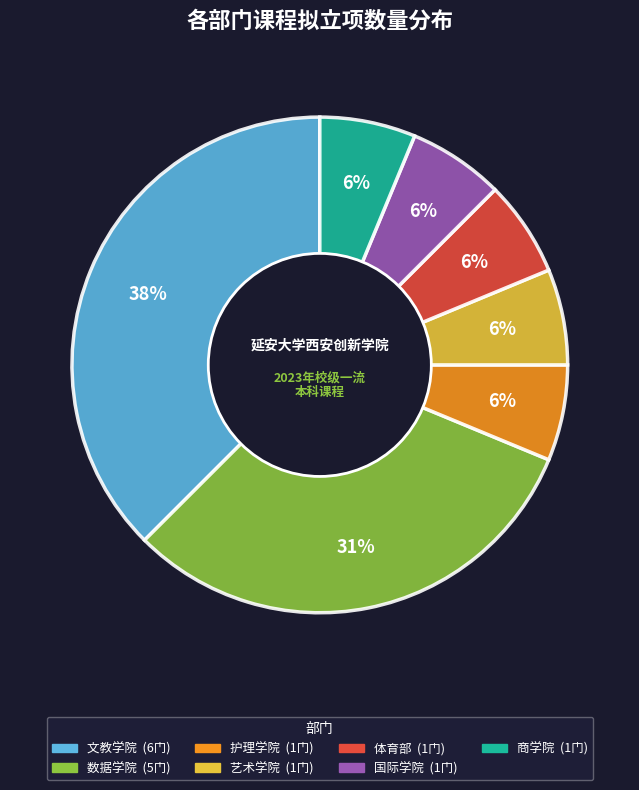

To the nearest percent, what is the average slice percentage?

14%